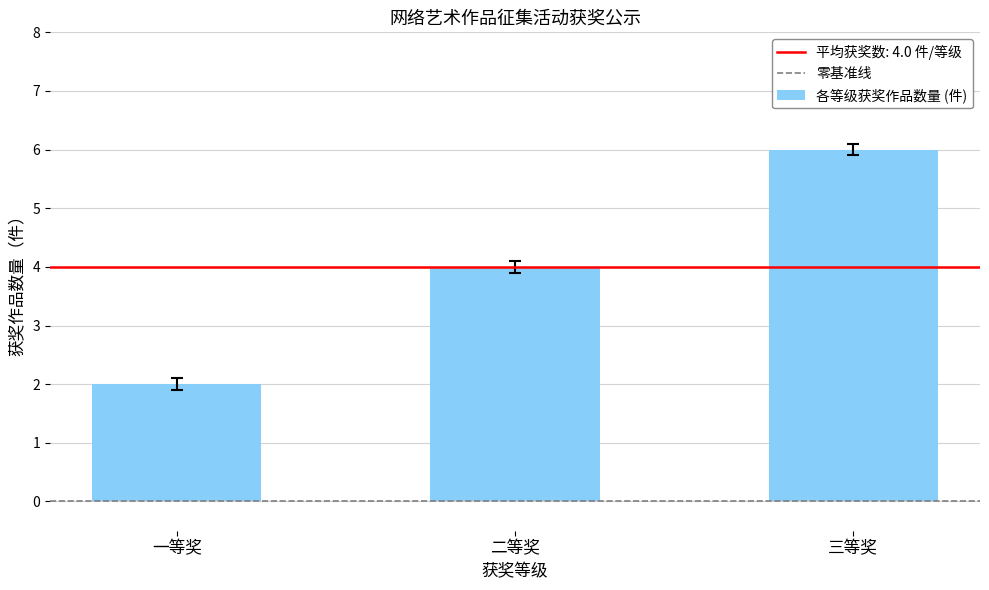

How many distinct data groups are displayed?

1